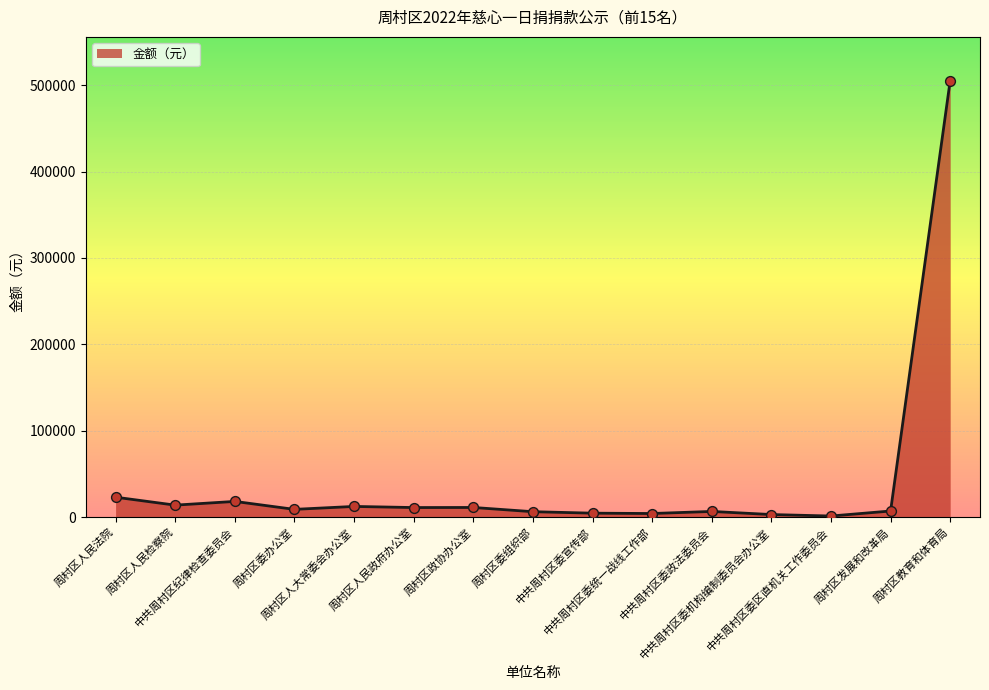

What is the change in value from 周村区政协办公室 to 周村区教育和体育局?

+494150